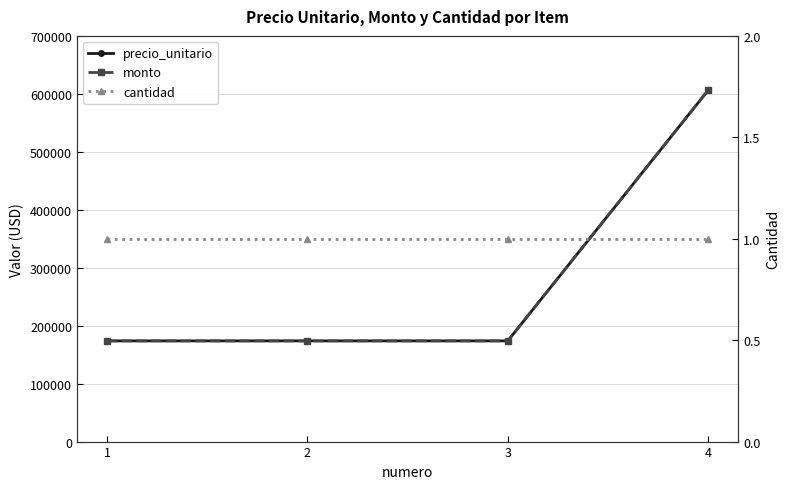

What is the difference between the highest and lowest values at 2?

173744